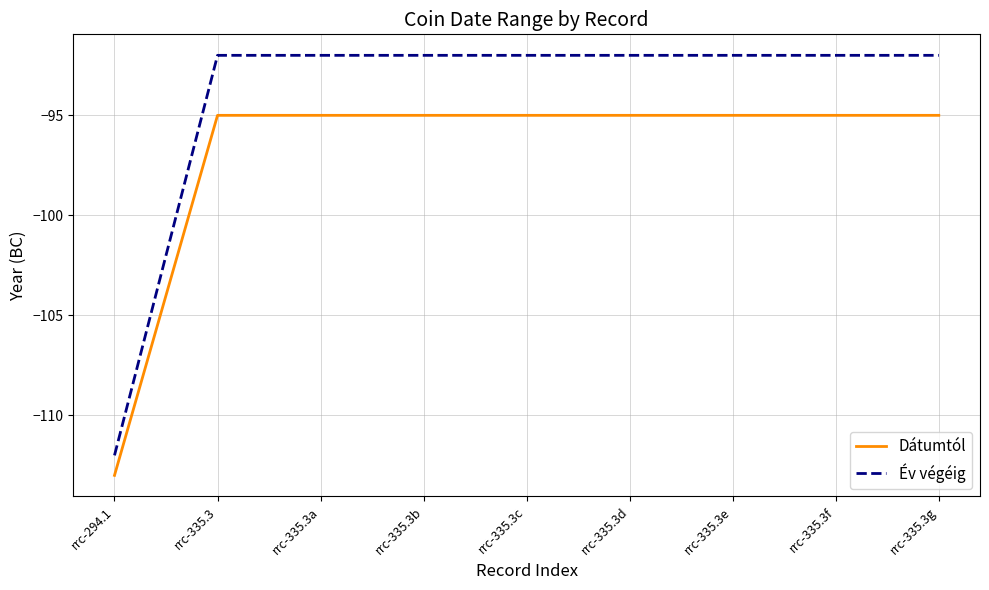

What is the sum of the Dátumtól values at rrc-335.3g and rrc-294.1?

-208